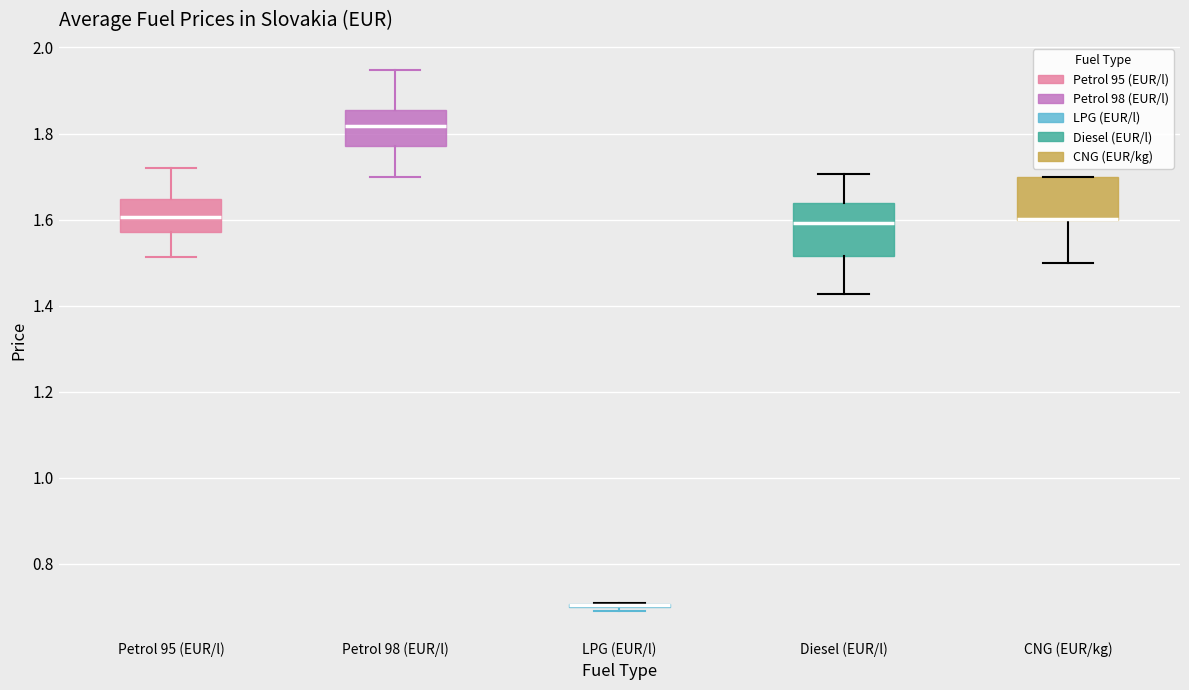

Where does the median line of the box for Petrol 98 (EUR/l) sit on the y-axis? The values are not printed on the chart, so give them approximately, as read against the axis.

1.82